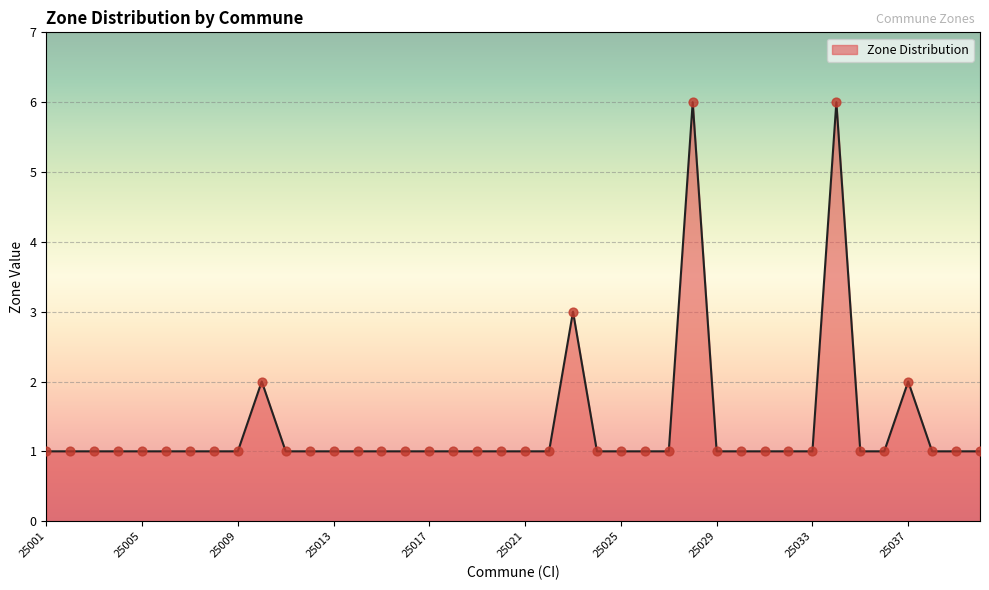

What is the maximum value shown in the chart?

6